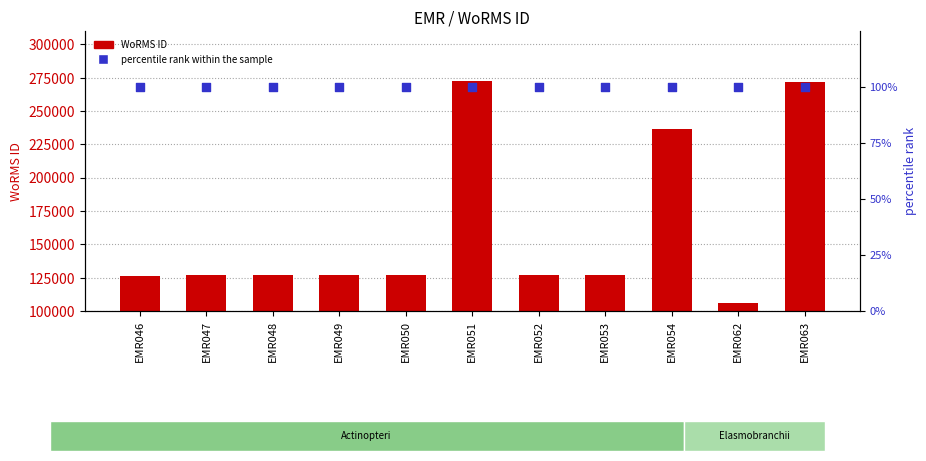

Which series reaches the maximum Y coordinate?

WoRMS ID